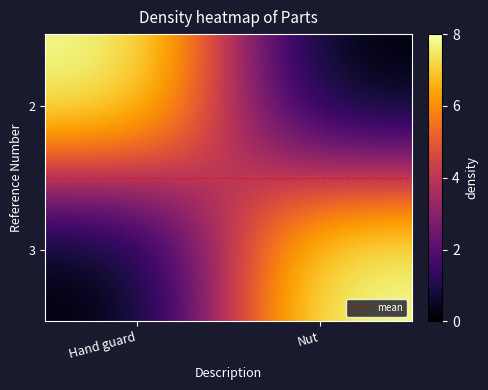

Which series has the largest total across all categories?

mean